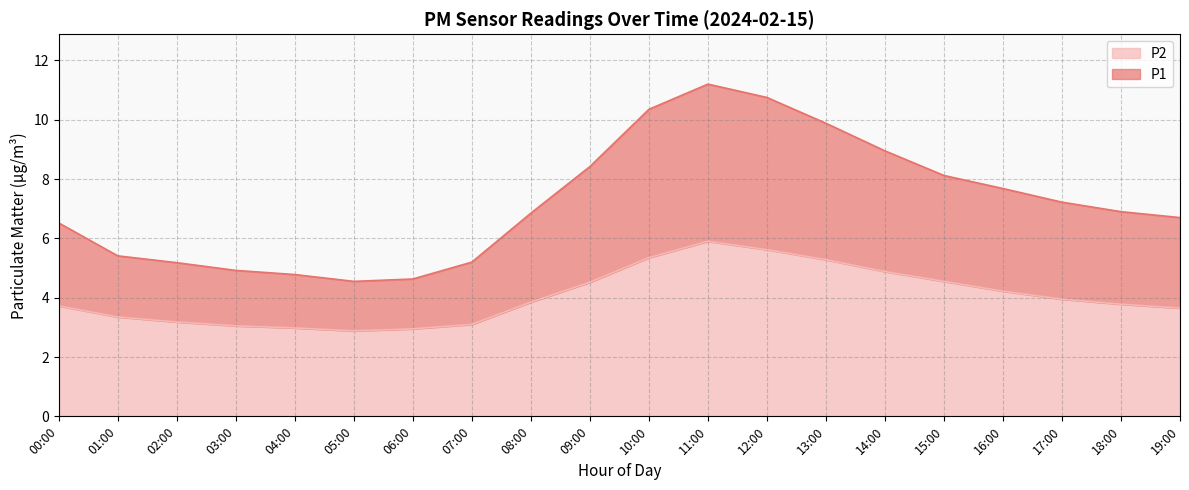

Reading left to right, transcribe all the data shown in this chart.

P1: 00:00=6.5	01:00=5.4	02:00=5.2	03:00=4.9	04:00=4.8	05:00=4.5	06:00=4.6	07:00=5.2	08:00=6.8	09:00=8.4	10:00=10.3	11:00=11.2	12:00=10.8	13:00=9.9	14:00=8.9	15:00=8.1	16:00=7.7	17:00=7.2	18:00=6.9	19:00=6.7
P2: 00:00=3.7	01:00=3.4	02:00=3.2	03:00=3.0	04:00=3.0	05:00=2.9	06:00=3.0	07:00=3.1	08:00=3.9	09:00=4.5	10:00=5.3	11:00=5.9	12:00=5.6	13:00=5.3	14:00=4.9	15:00=4.5	16:00=4.2	17:00=4.0	18:00=3.8	19:00=3.6